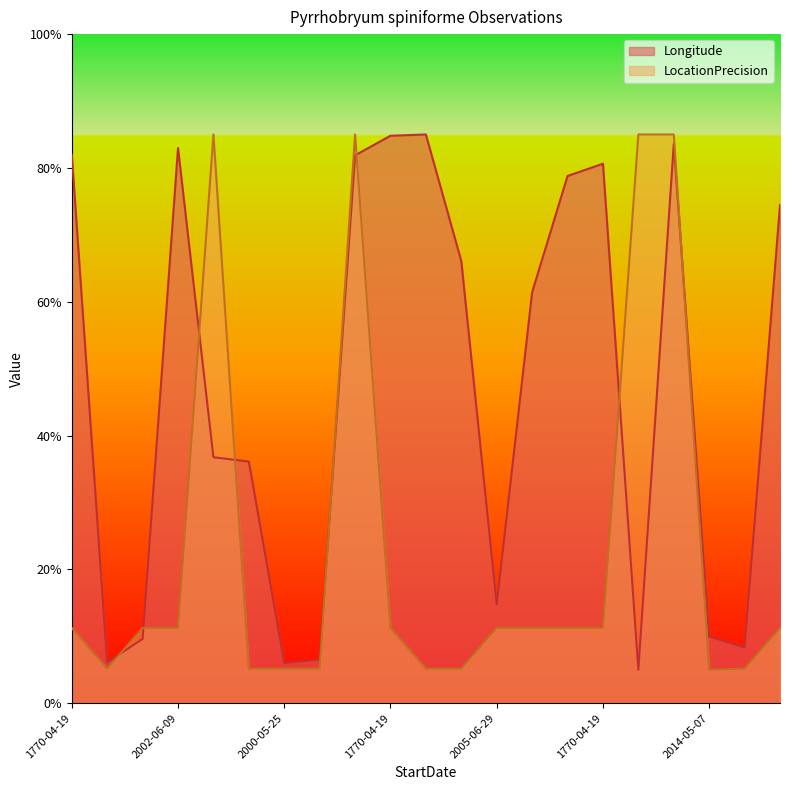

List the series in order of their overall mean, lowest first.

LocationPrecision, Longitude